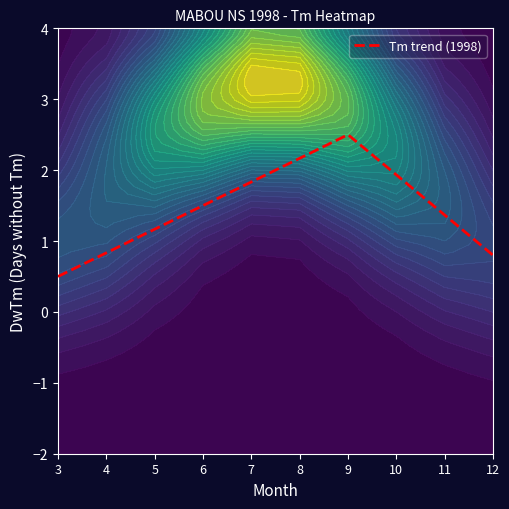

What is the smallest value displayed?

0.5